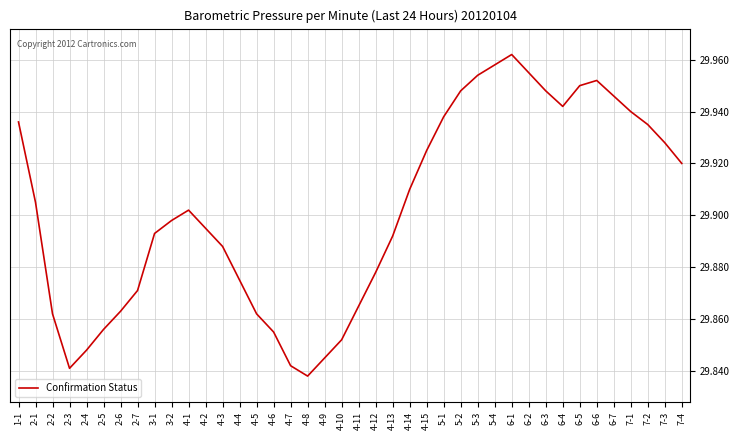

The chart shows a value of 6.7 at 2-5. True or false?

False